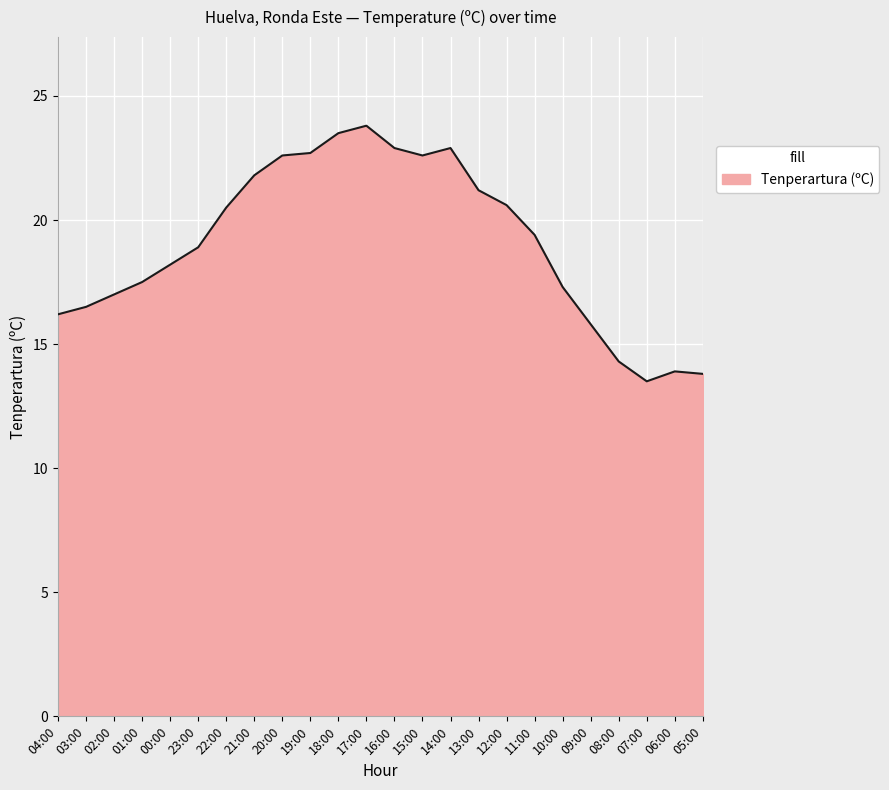

True or false: the data shows 22.9 at 16:00.

True